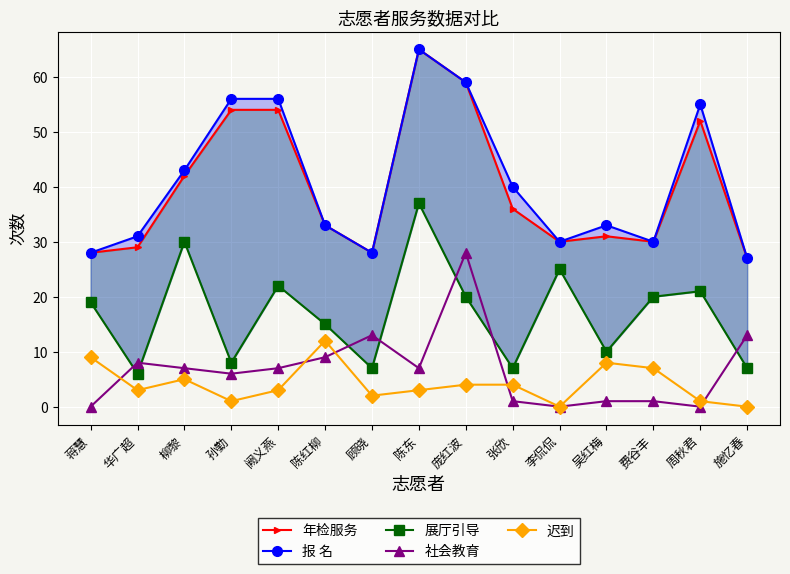

True or false: 展厅引导 and 迟到 cross at least once.

False